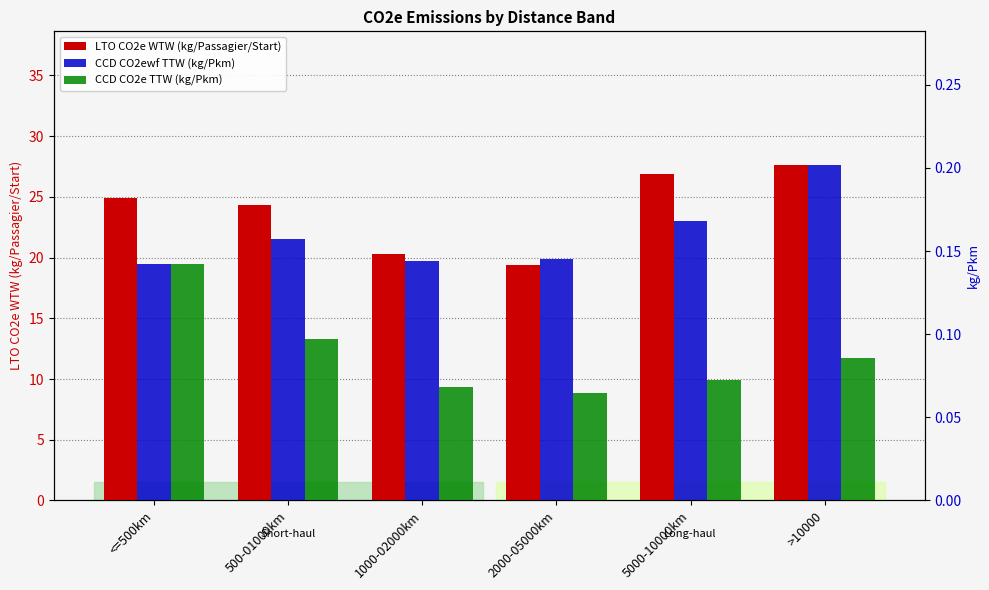

The LTO CO2e WTW (kg/Passagier/Start) series shows 36.5 at 5000-10000km. True or false?

False